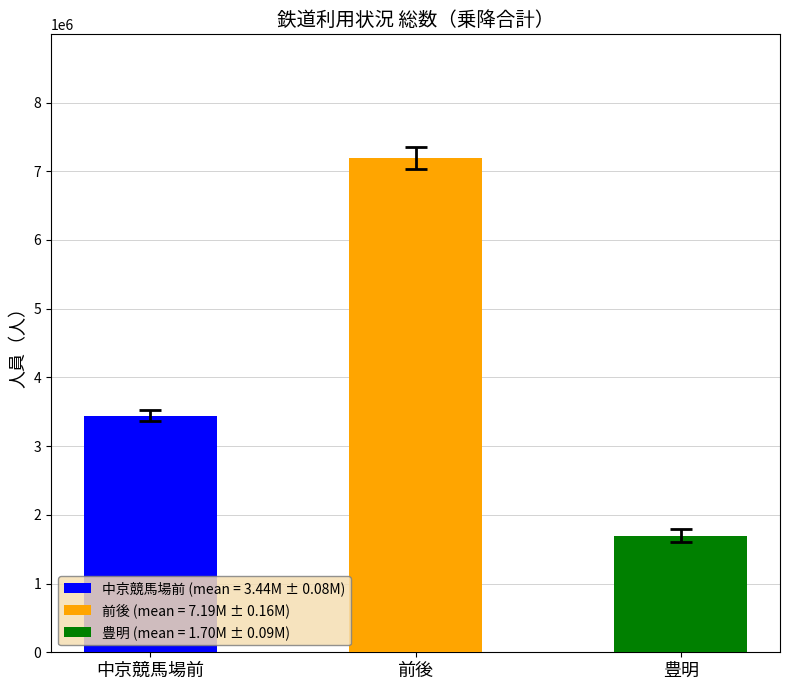

What are all the series names shown in the legend?

中京競馬場前, 前後, 豊明